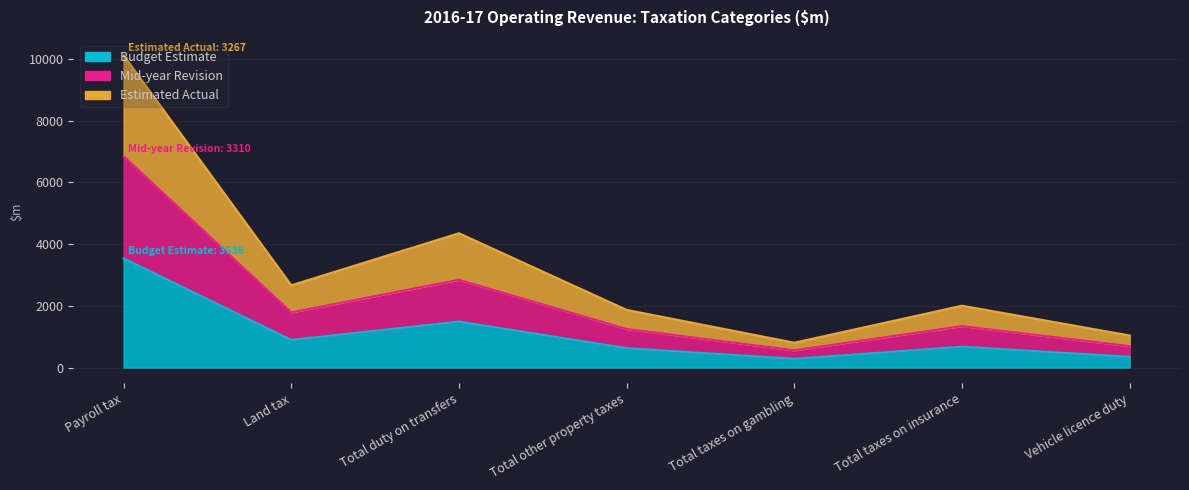

True or false: Budget Estimate and Estimated Actual cross at least once.

False